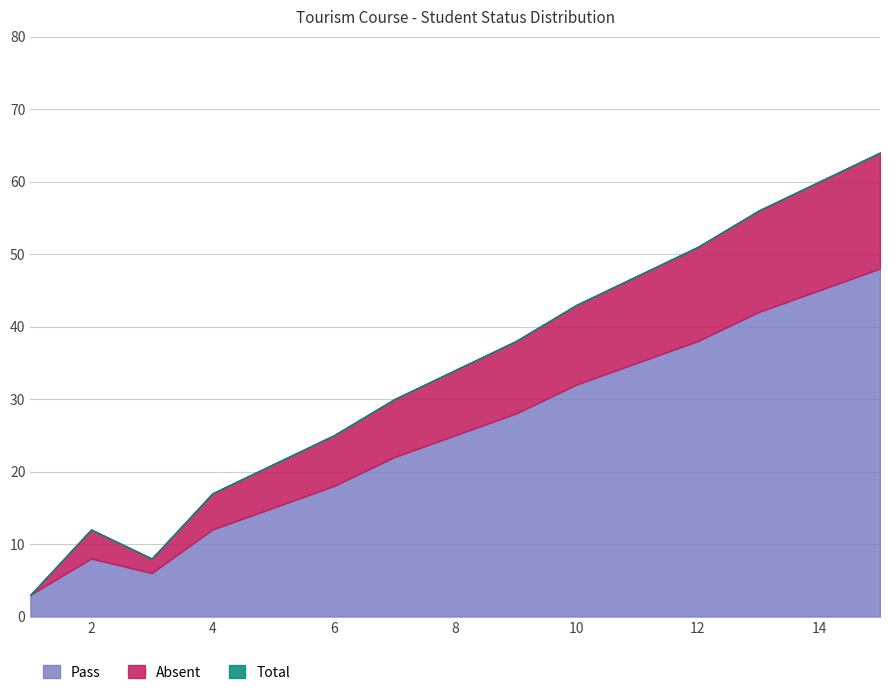

What are all the series names shown in the legend?

Pass, Absent, Total